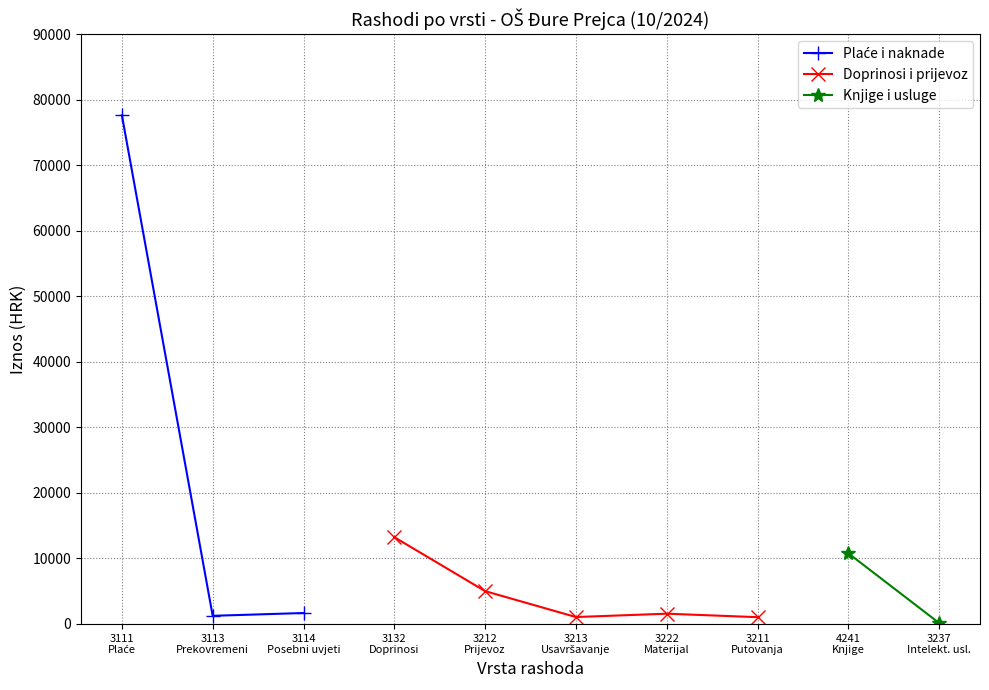

True or false: the data shows 77634.4 at 3111 PLAĆE ZA REDOVAN RAD.

True